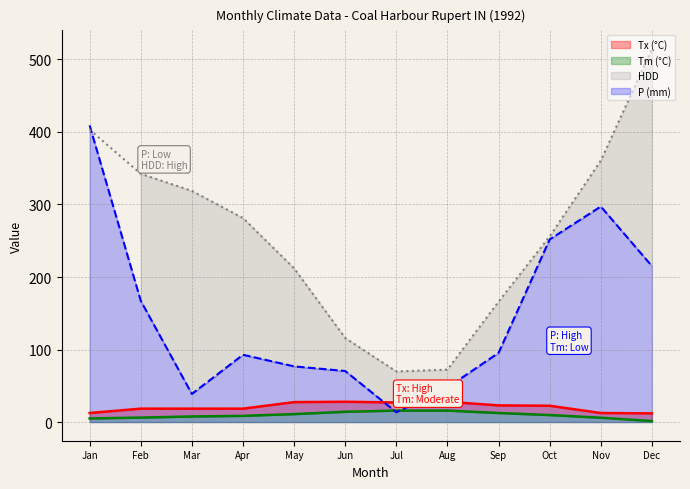

Which series has the widest spread of values?

HDD